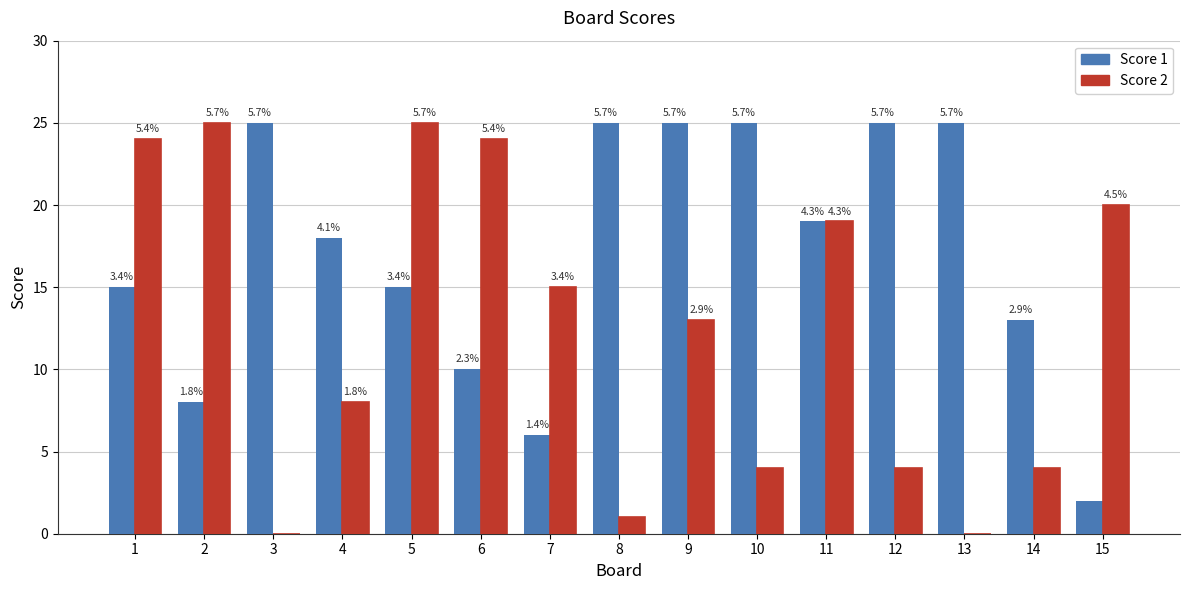

Are the bars horizontal?

No